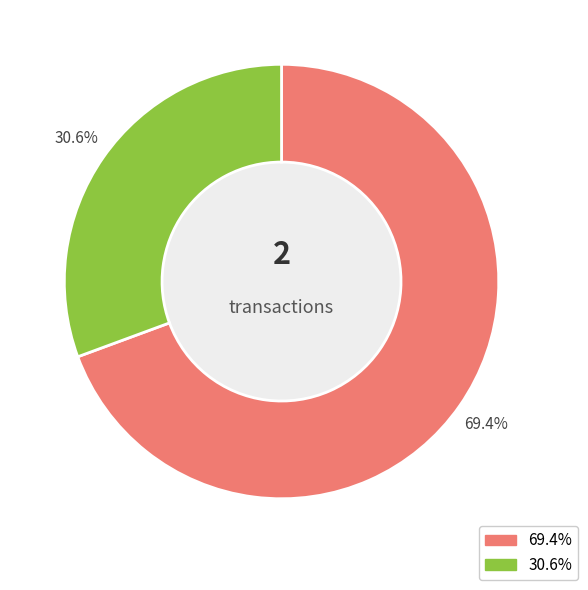

Is there a majority slice in this chart?

Yes